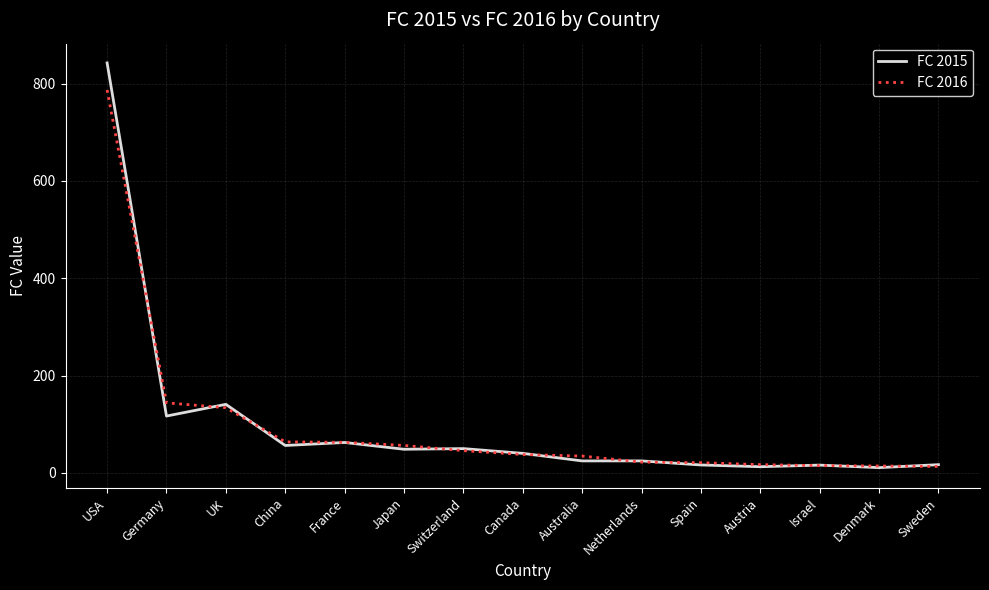

How many series are shown in this chart?

2